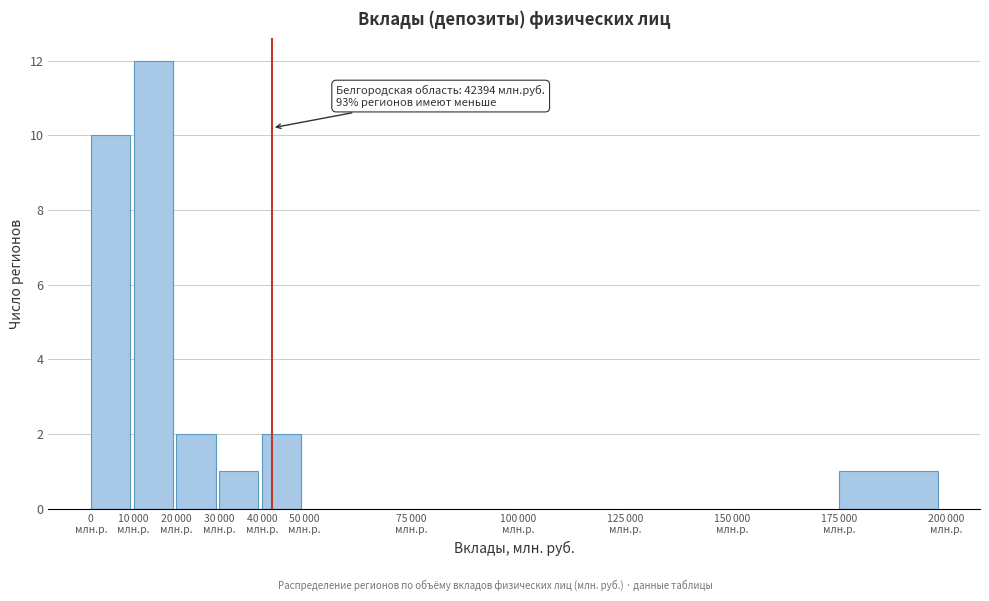

What is the greatest value displayed?

12